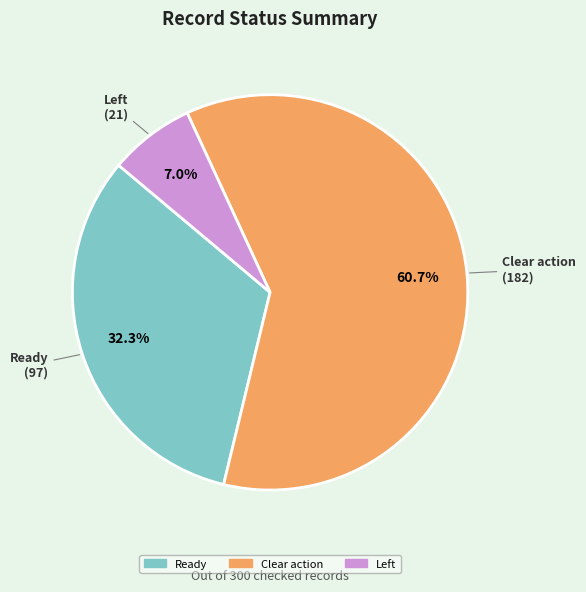

How many slices are in this pie chart?

3